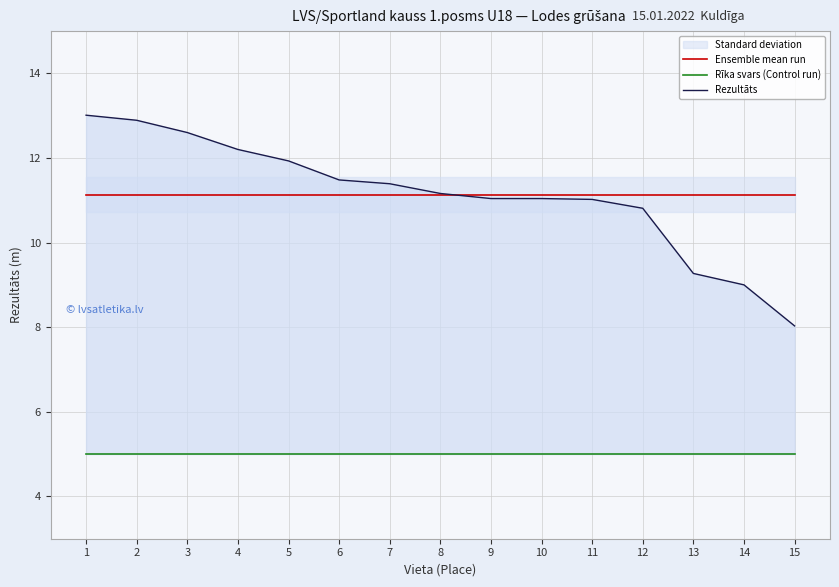

The Ensemble mean run series shows 11.1 at 12. True or false?

True